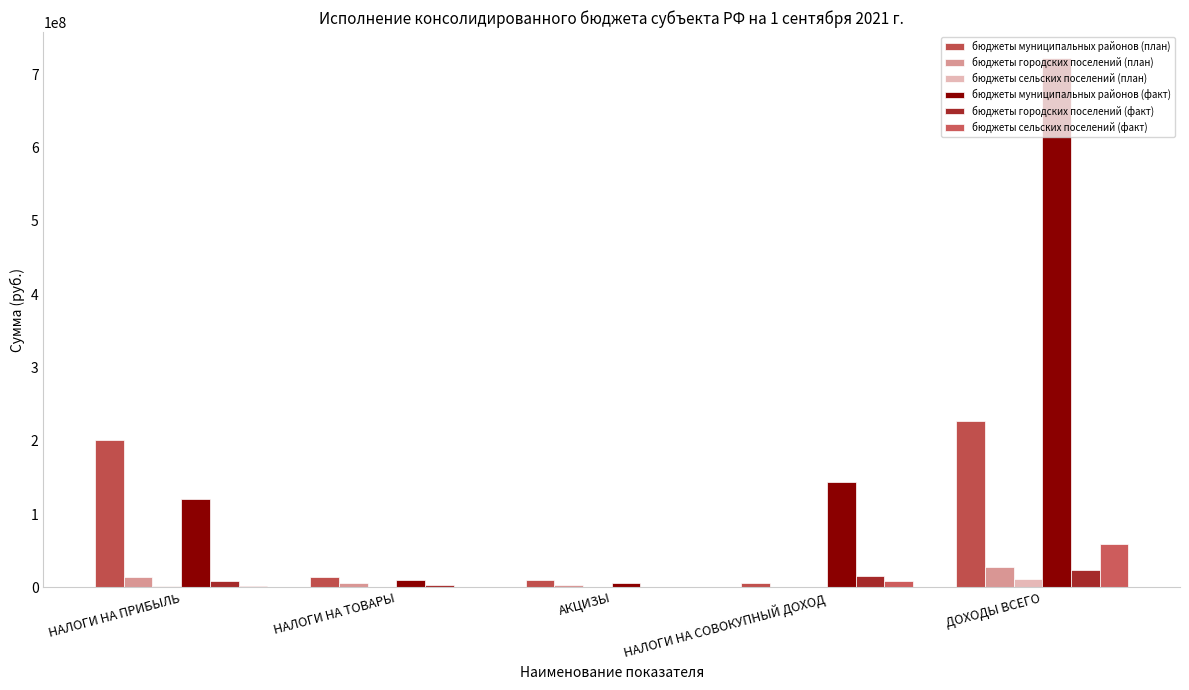

Count the number of categories in the chart.

5